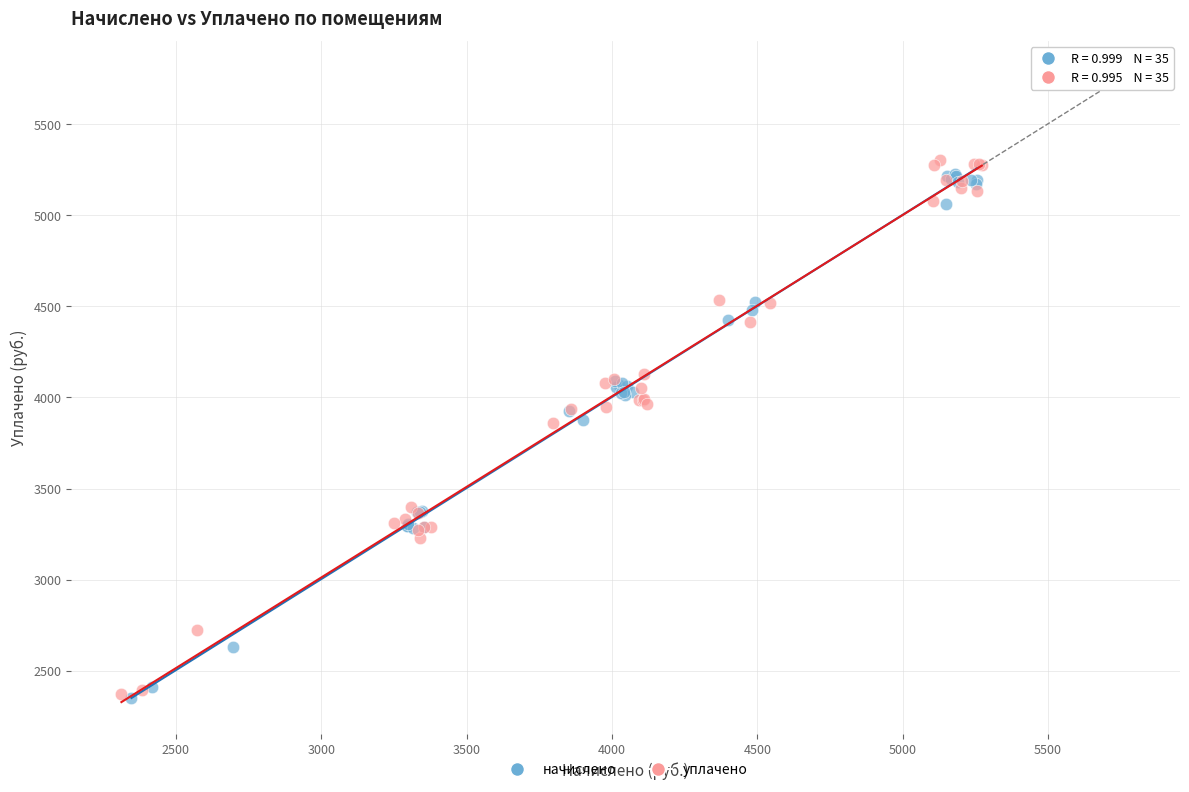

Which series contains the highest Y value?

уплачено